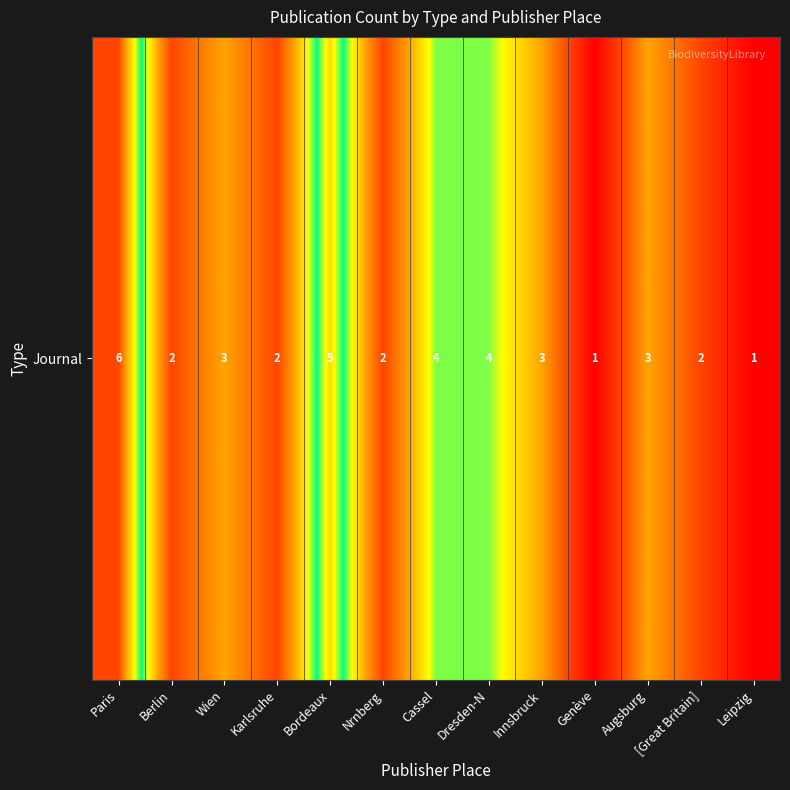

What is the sum of the values at Nrnberg and Leipzig?

3